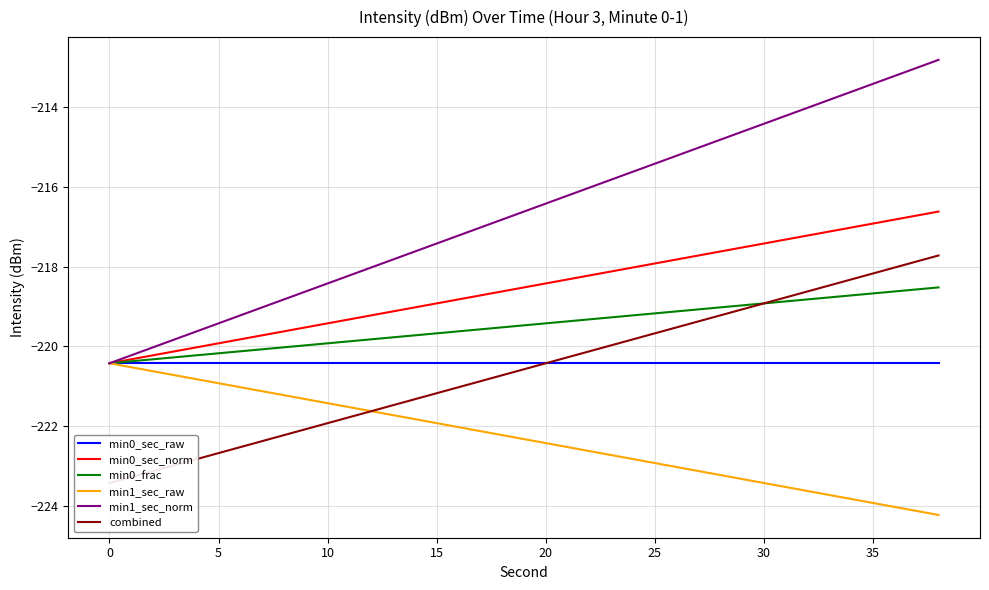

What is the maximum value for min0_frac?

-218.5